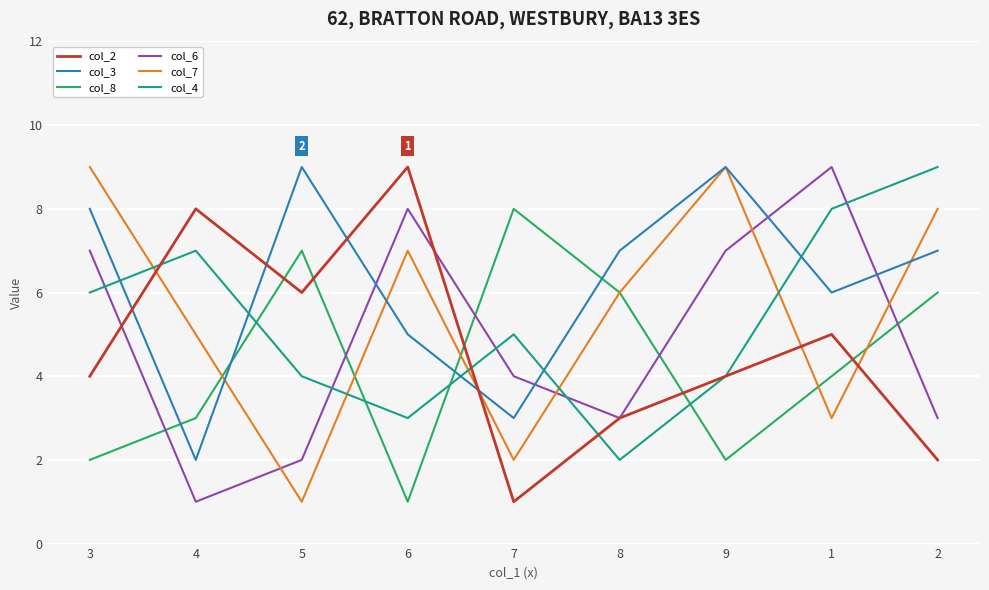

Between which two adjacent categories do col_7 and col_6 first intersect?

4 and 5